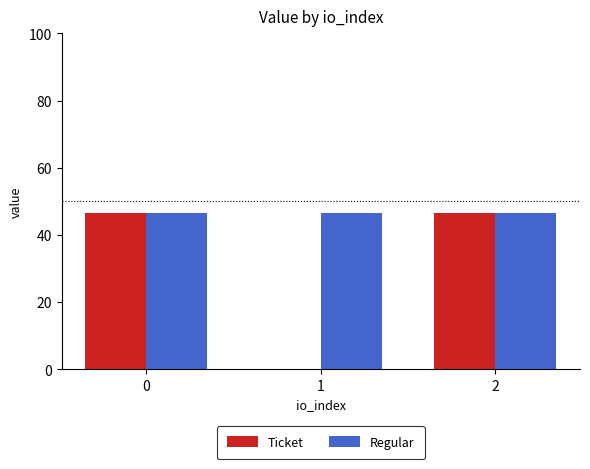

How many values in Ticket are above zero?

2